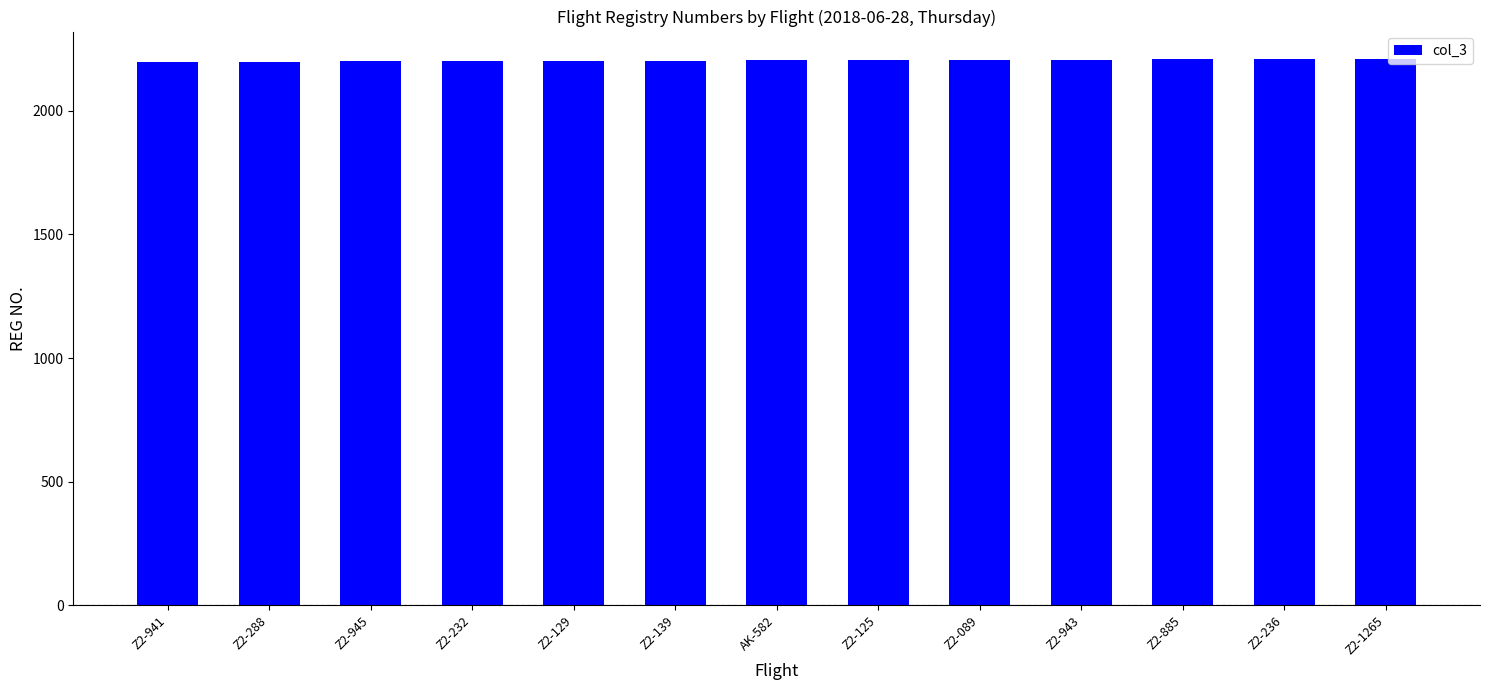

What is the maximum value shown in the chart?

2210